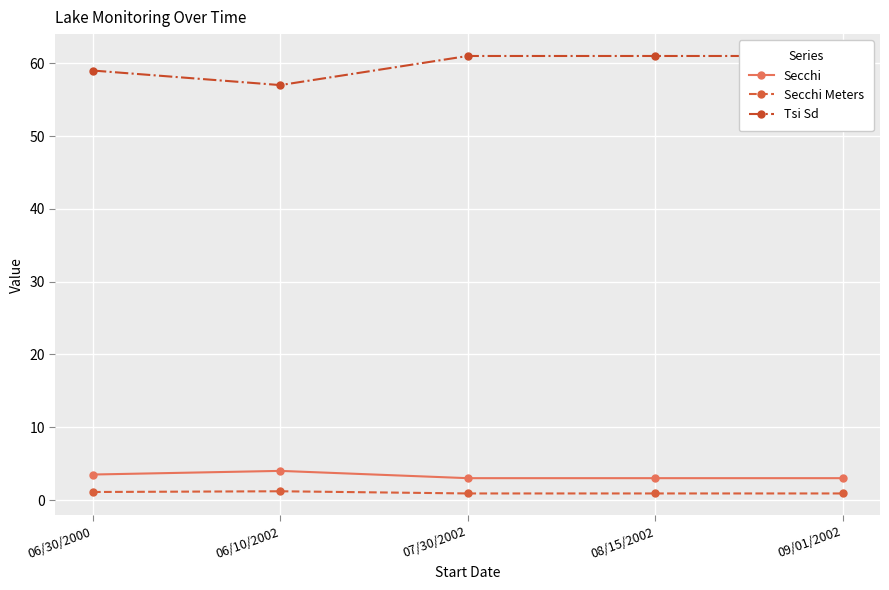

Where is the first local minimum for Tsi Sd?

06/10/2002